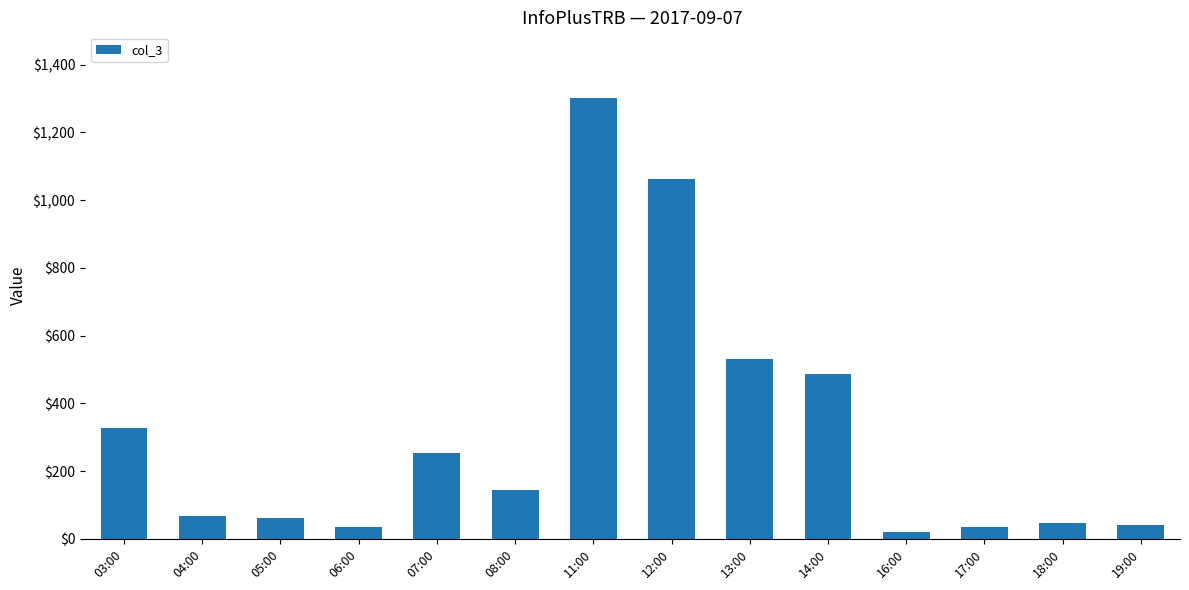

What is the difference between the values at 14:00 and 07:00?

234